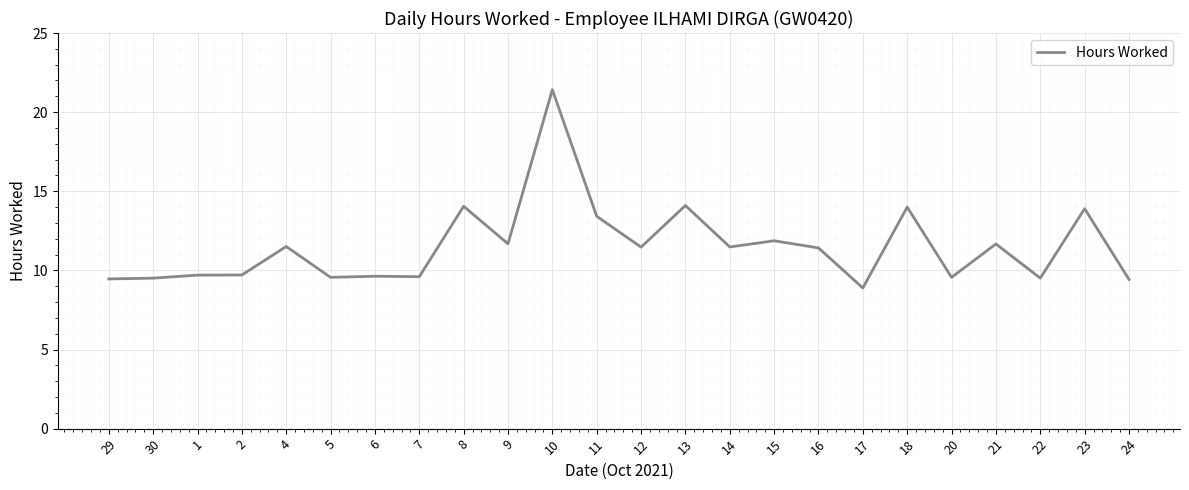

What position from the right is 10?

14